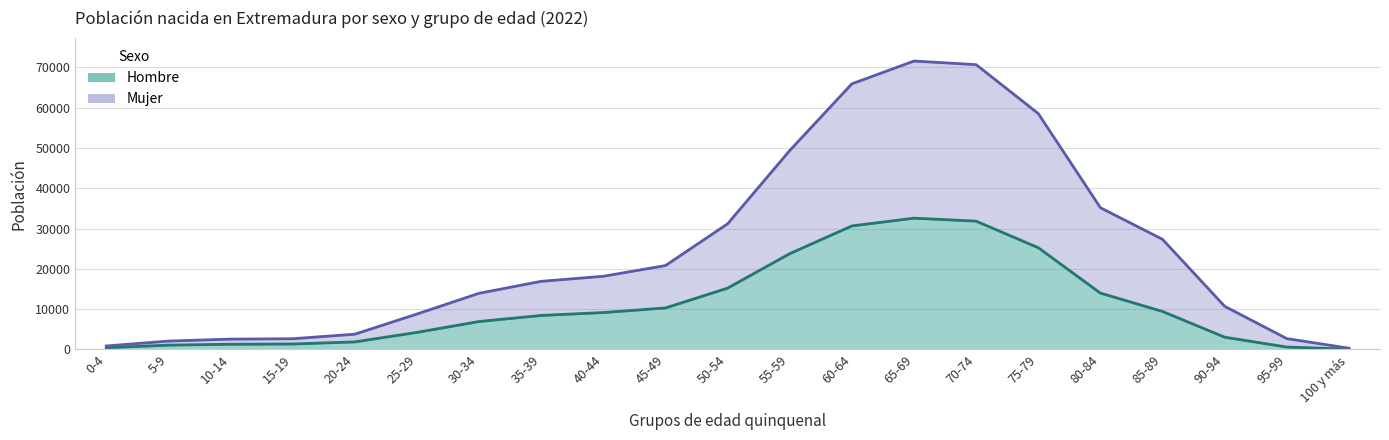

Between 100 y más and 80-84, which is larger?

80-84